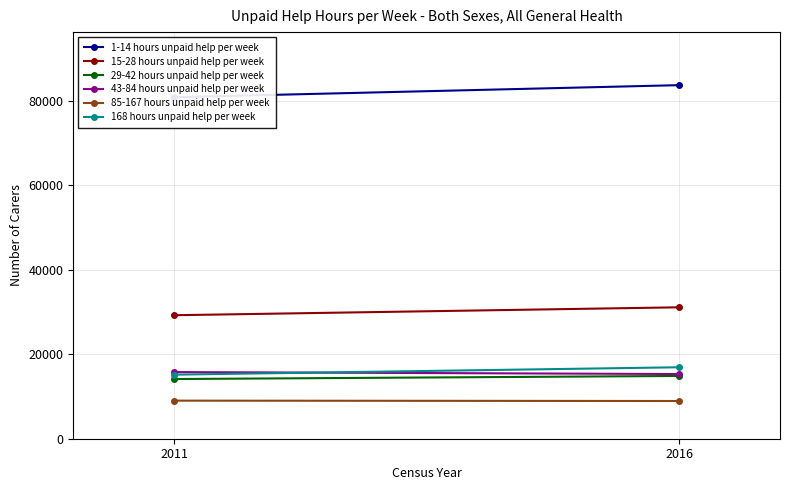

Is the value of 15-28 hours unpaid help per week at 2011 greater than the value of 168 hours unpaid help per week at 2011?

Yes